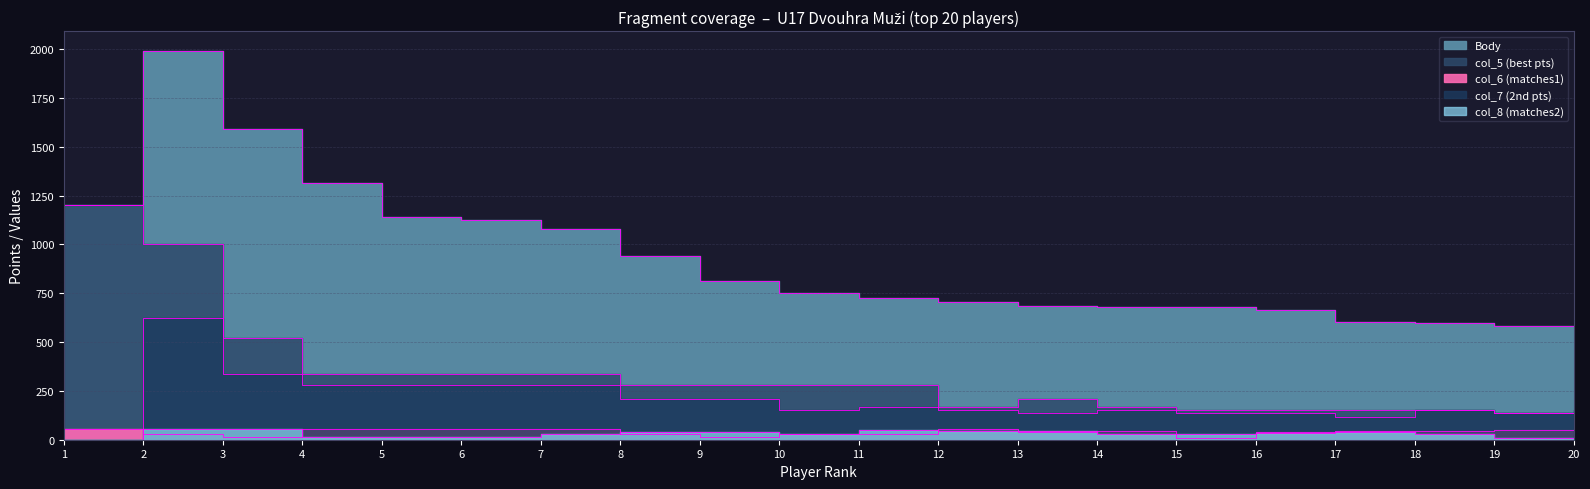

What is the total value across all series at 11?

1251